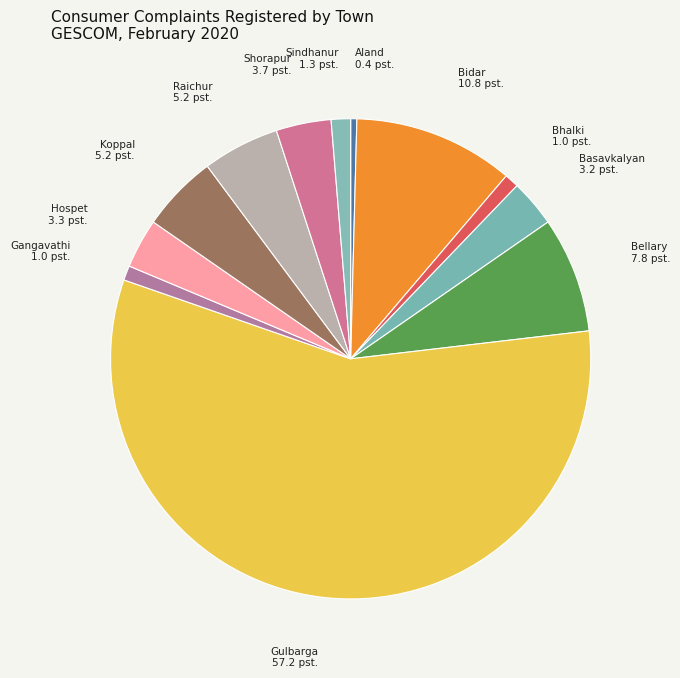

Is it true that Gulbarga is 57% of the pie?

True